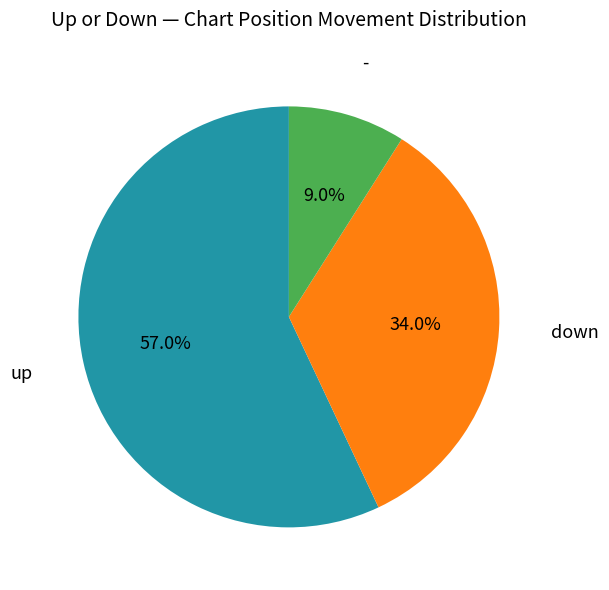

Is down the majority of the pie?

No